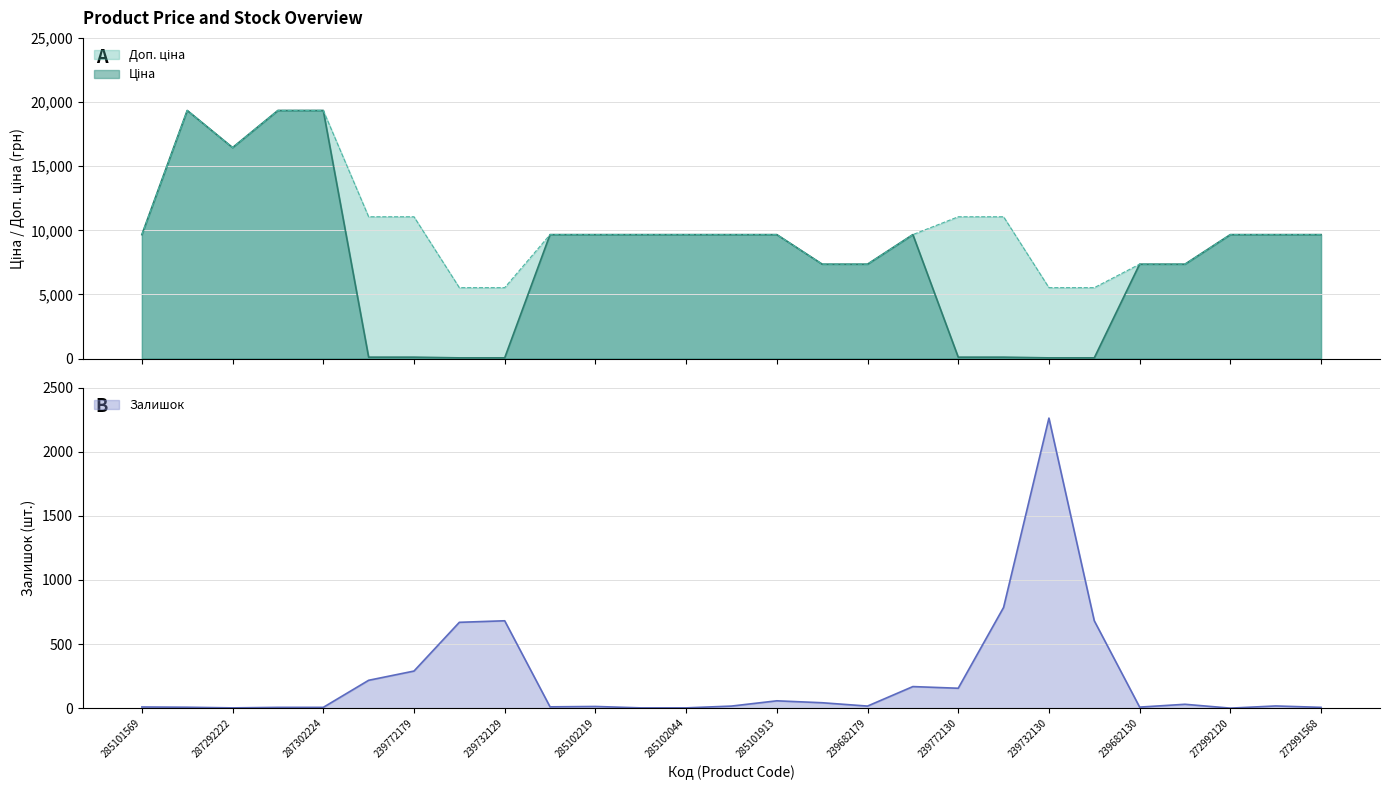

Between 287302224 and 239772130, which series saw the biggest shift?

Ціна